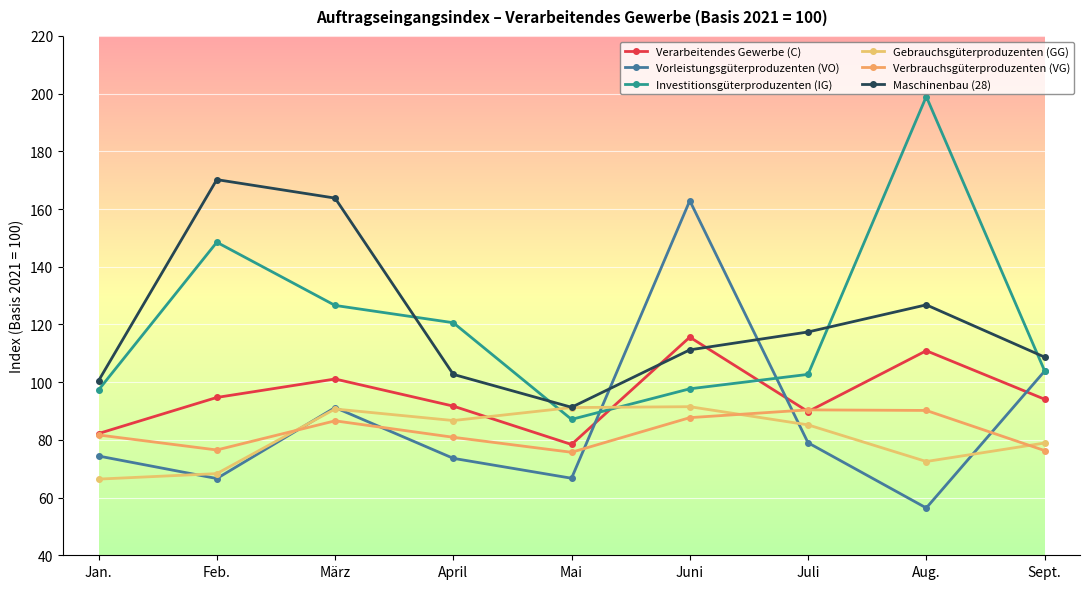

In Maschinenbau (28), how many points are lower than both neighbors (excluding endpoints)?

1